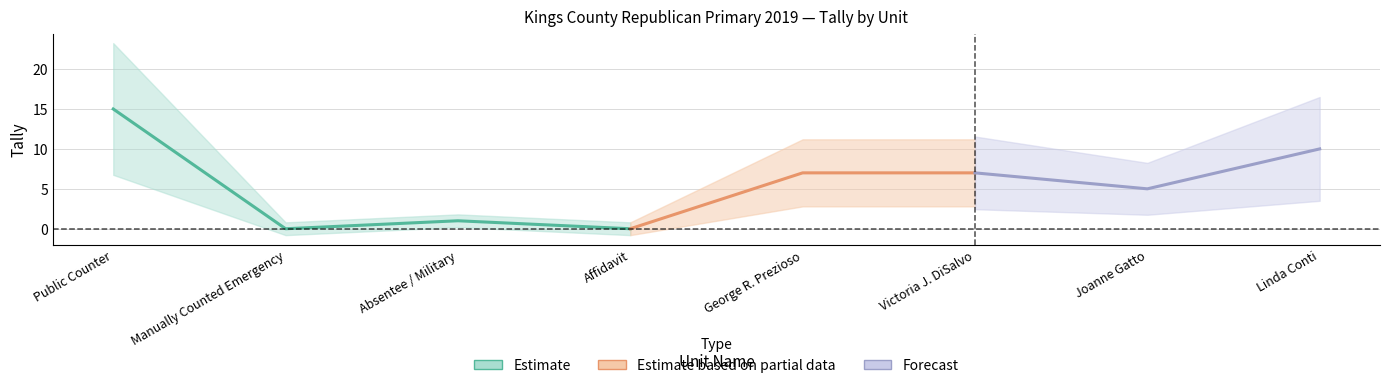

Does the chart display data point markers on the line(s)?

No